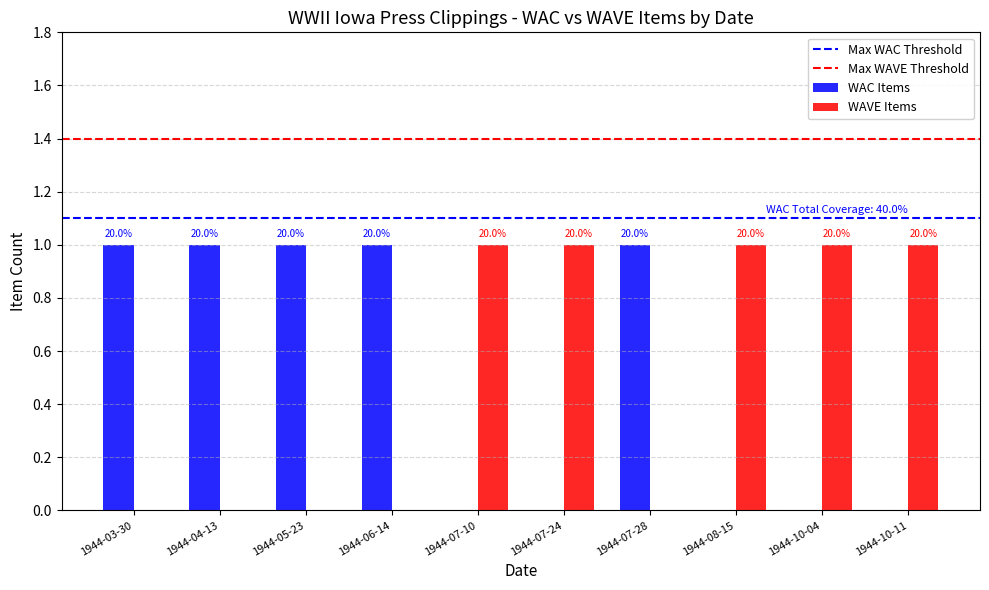

What is the total value across all series at 1944-10-11?

1